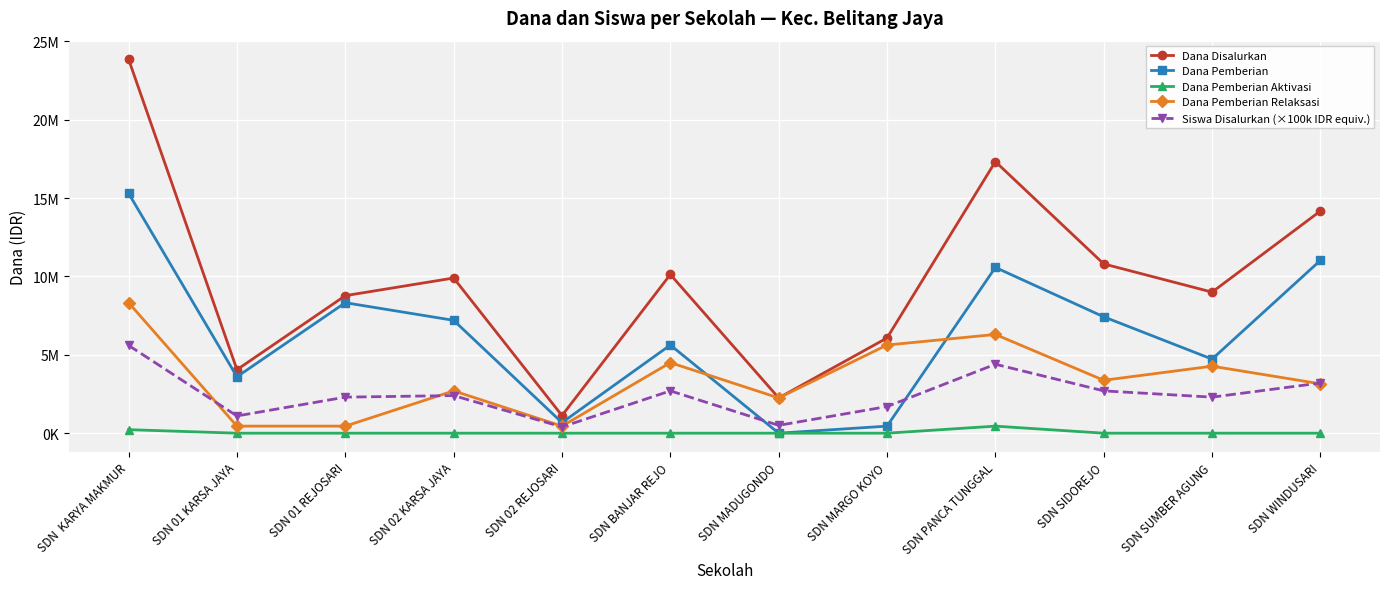

True or false: Dana Pemberian Aktivasi has a value of -312638 at SDN 01 REJOSARI.

False